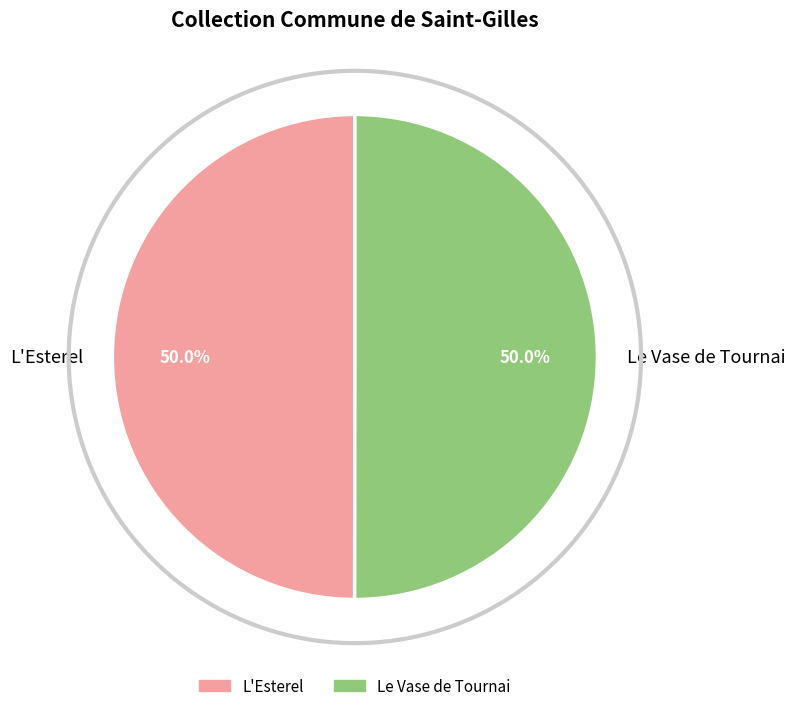

Which slice is the largest?

Le Vase de Tournai